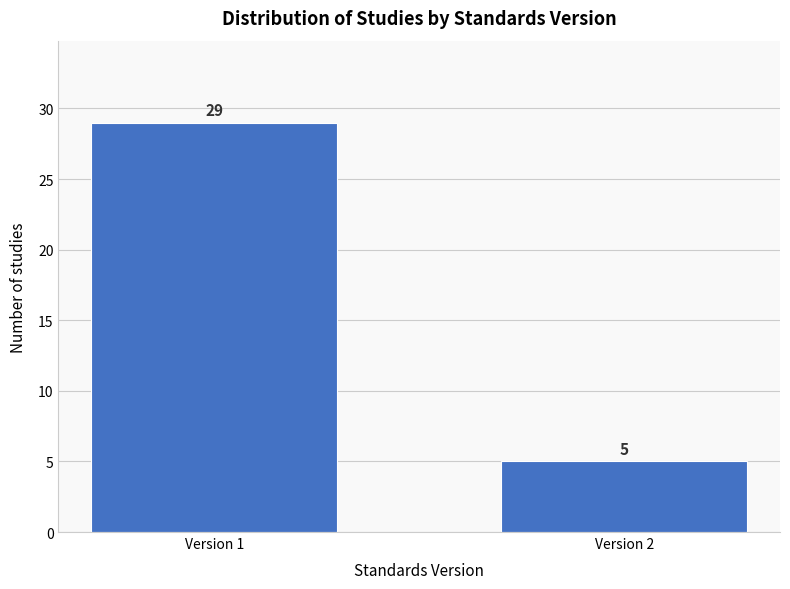

Reading left to right, transcribe all the data shown in this chart.

29	5